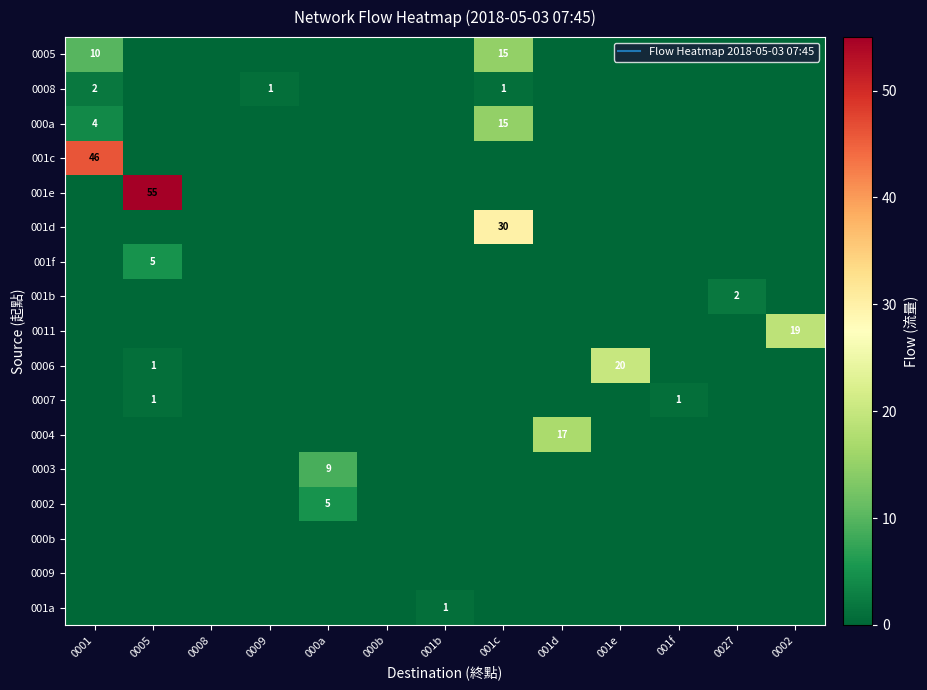

Which series has the largest range (max minus min)?

001e